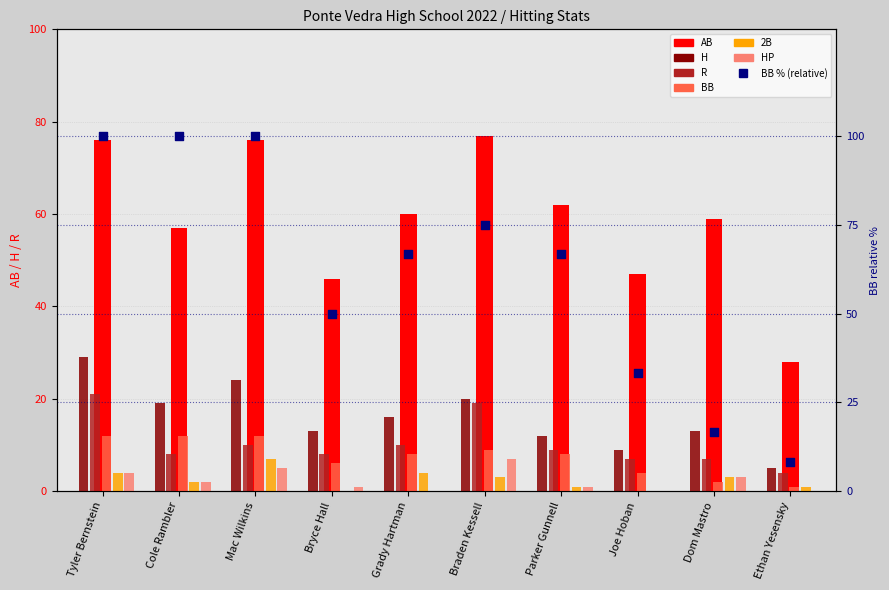

Is the value of R at Mac Wilkins greater than the value of HP at Grady Hartman?

Yes